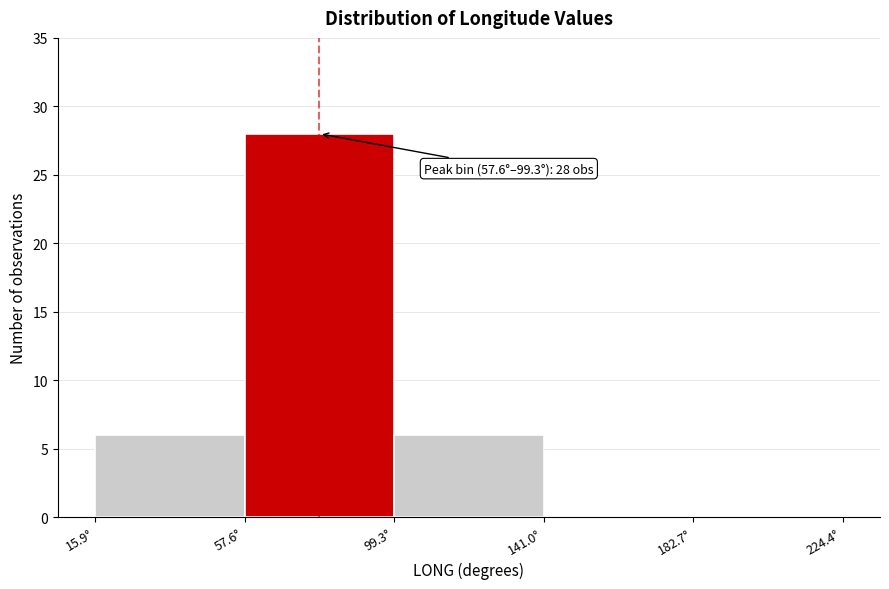

Over which range of the x-axis is the bar tallest?

60 to 100